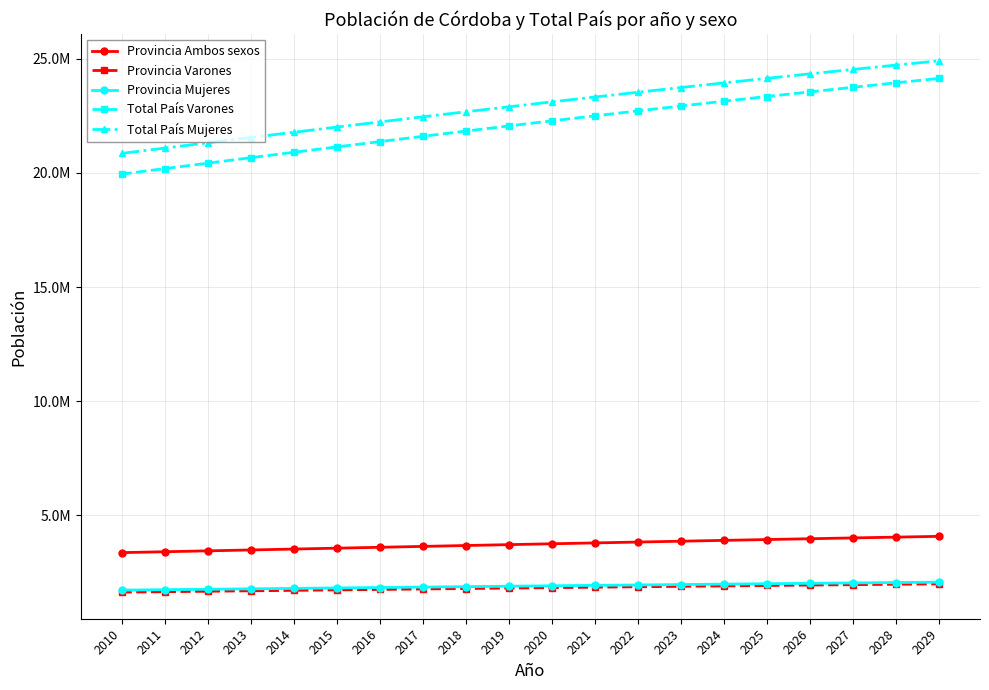

What is the maximum value shown in the chart?

24901795